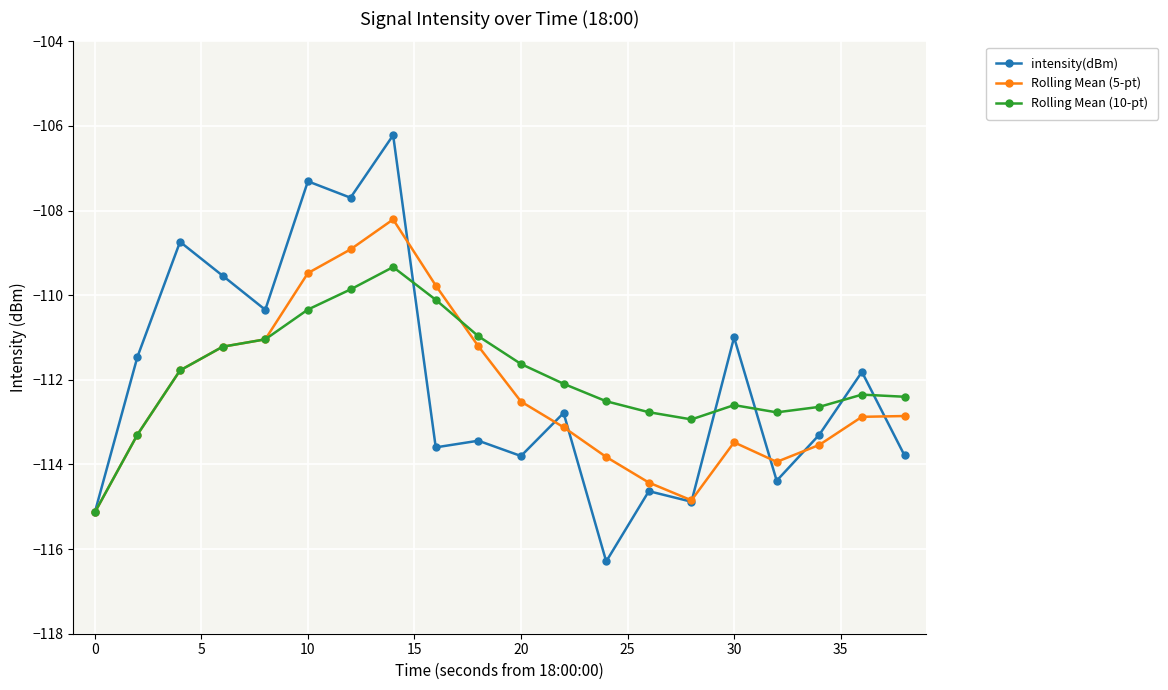

Which series has the largest total across all categories?

Rolling Mean (10-pt)